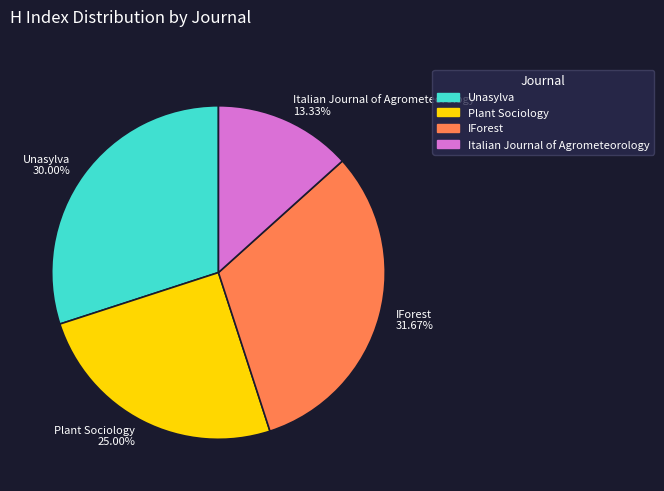

How many slices are in this pie chart?

4